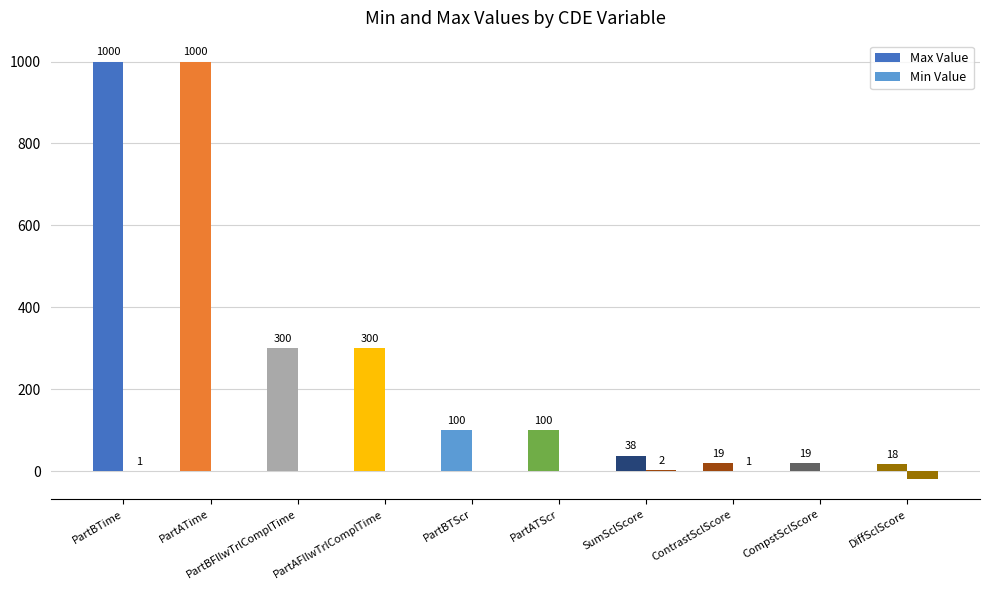

How many groups of bars are there?

10